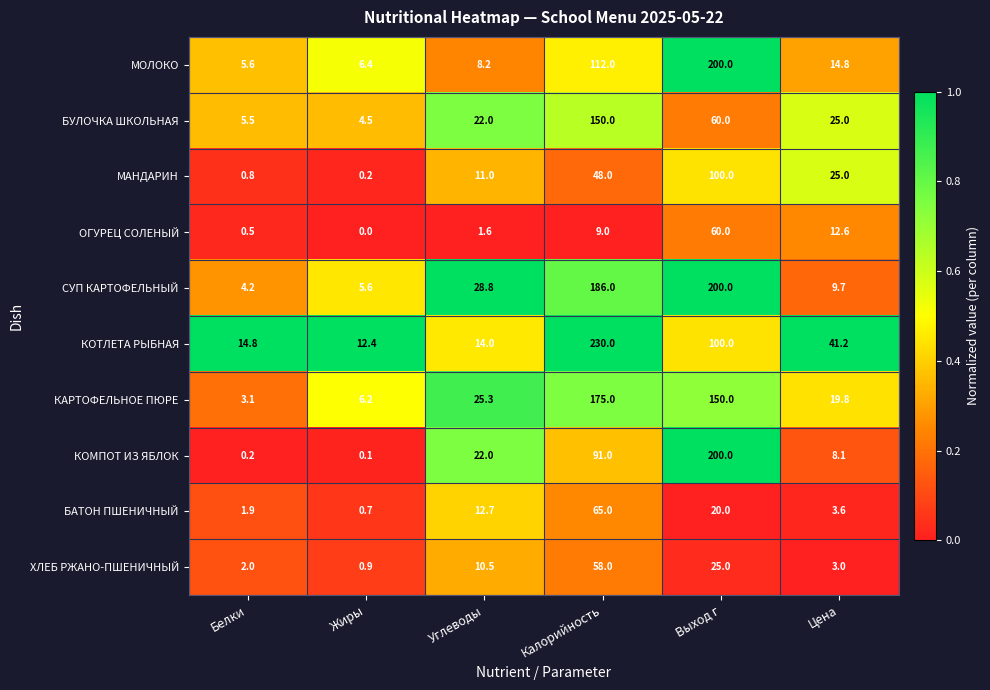

At Белки, list the series in order from smallest to largest.

КОМПОТ ИЗ ЯБЛОК, ОГУРЕЦ СОЛЕНЫЙ, МАНДАРИН, БАТОН ПШЕНИЧНЫЙ, ХЛЕБ РЖАНО-ПШЕНИЧНЫЙ, КАРТОФЕЛЬНОЕ ПЮРЕ, СУП КАРТОФЕЛЬНЫЙ, БУЛОЧКА ШКОЛЬНАЯ, МОЛОКО, КОТЛЕТА РЫБНАЯ